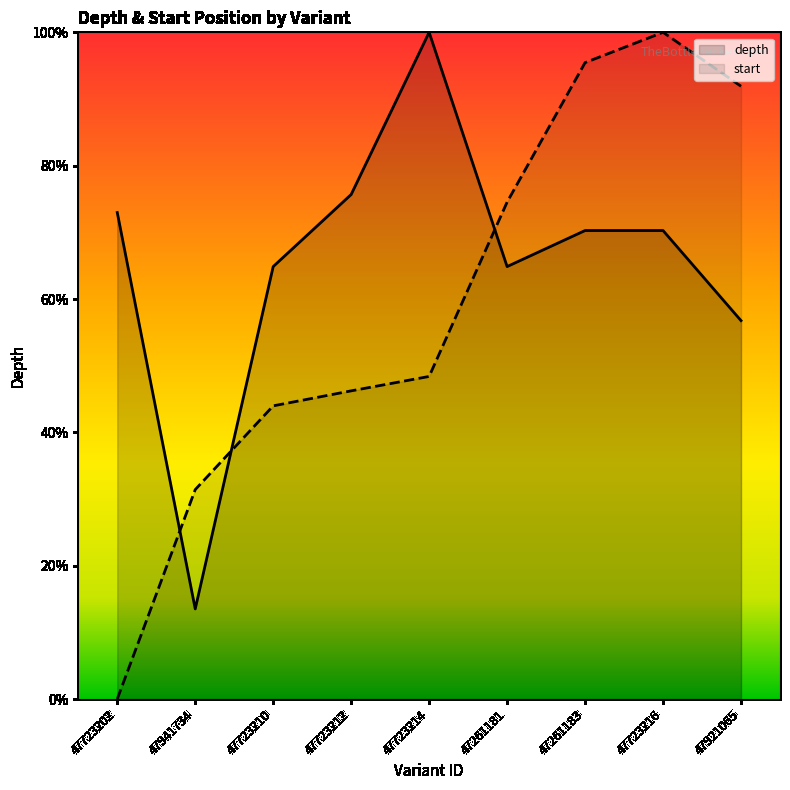

Is the value of start at 47261183 greater than the value of depth at 47261181?

Yes